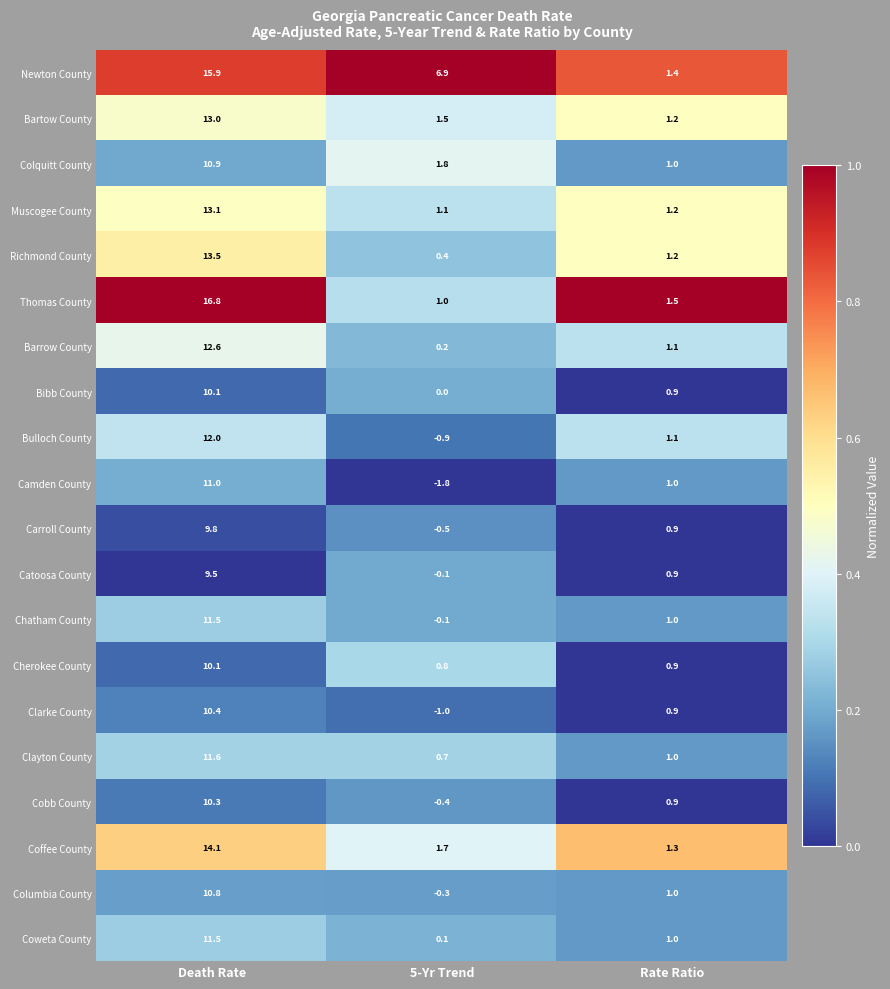

At which label does Bulloch County reach its peak?

Death Rate